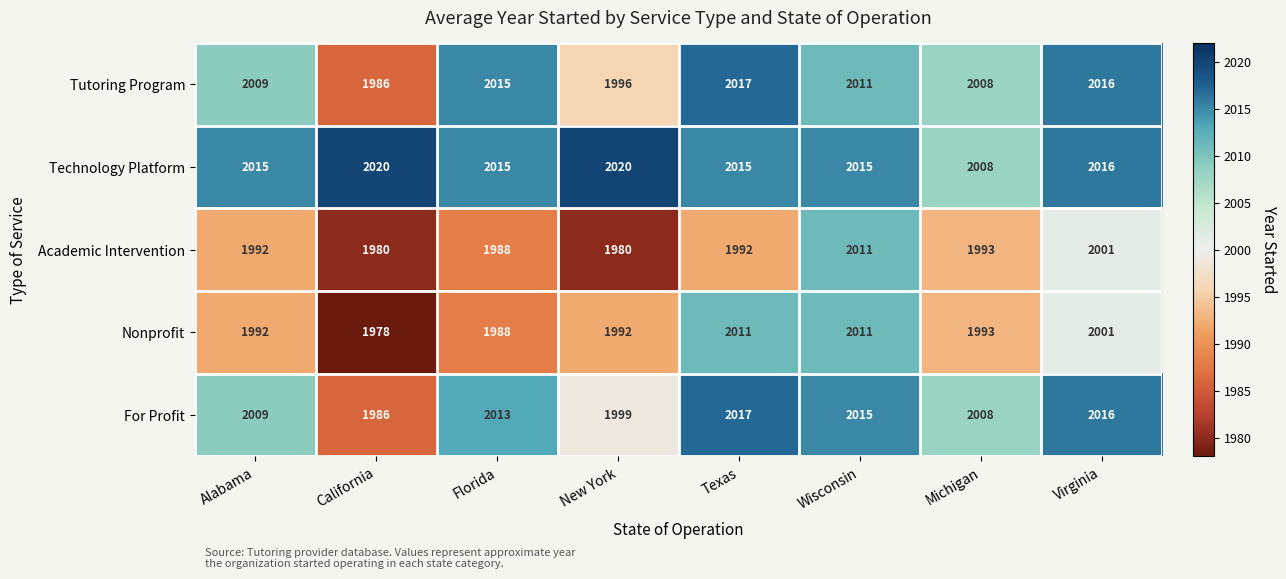

At which label does Tutoring Program first exceed 2011?

Florida